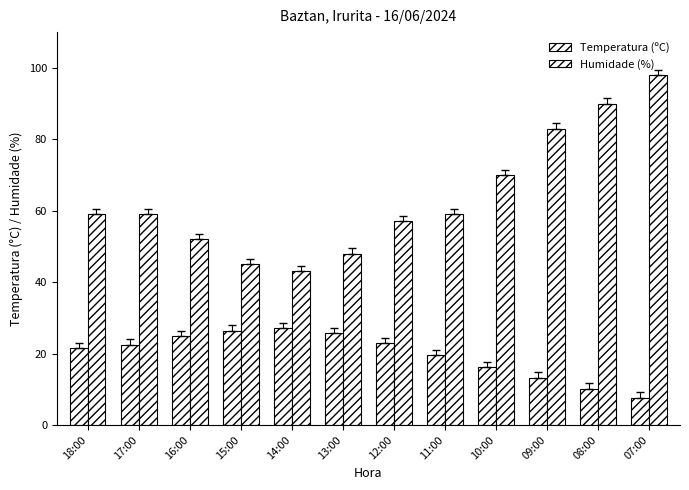

How many values in the Temperatura (ºC) series exceed 22?

6